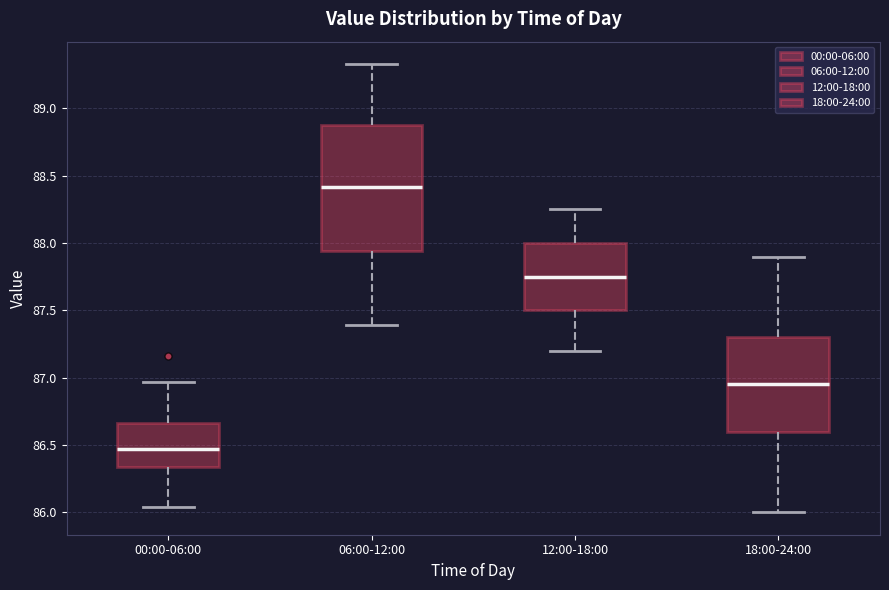

Reading left to right, transcribe this box plot: for each box, give where its median line is, the range the box spans, and where its two whiskers end, as read against the y-axis. The values are not printed on the chart, so give them approximately, as read against the axis.

00:00-06:00: median 86.45, box 86.35 to 86.65, whiskers 86.05 to 86.95
06:00-12:00: median 88.40, box 87.95 to 88.90, whiskers 87.40 to 89.35
12:00-18:00: median 87.75, box 87.50 to 88.00, whiskers 87.20 to 88.25
18:00-24:00: median 86.95, box 86.60 to 87.30, whiskers 86.00 to 87.90